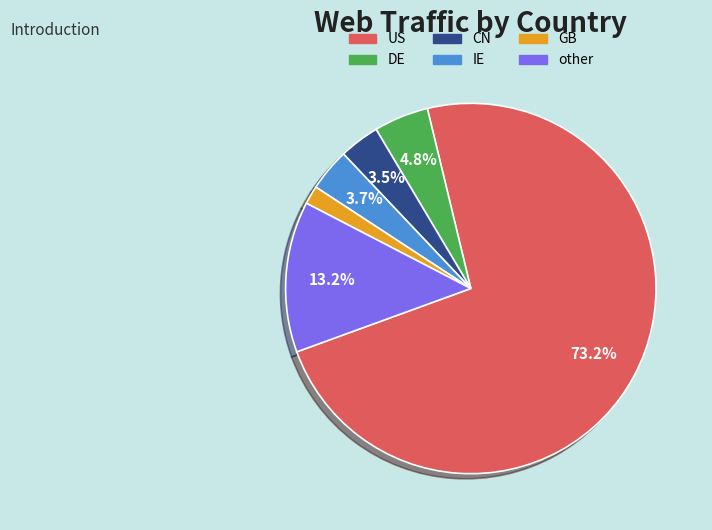

How many segments does this pie chart have?

6